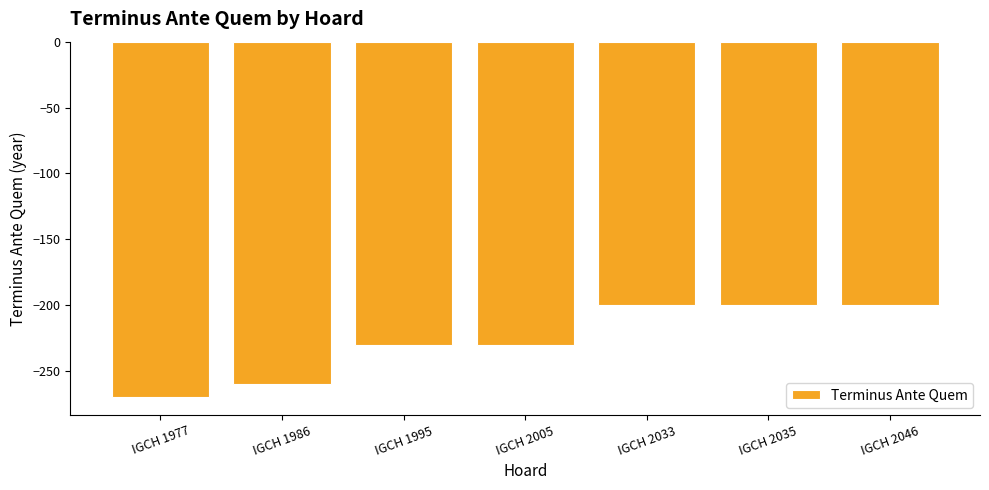

How many values exceed -230?

3